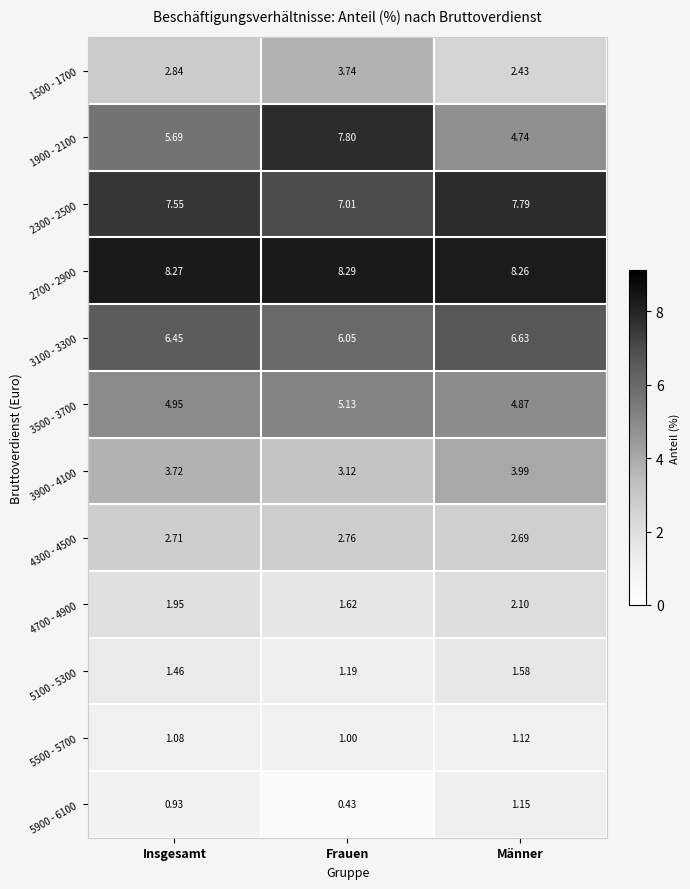

Which category has the lowest value across all series?

Frauen